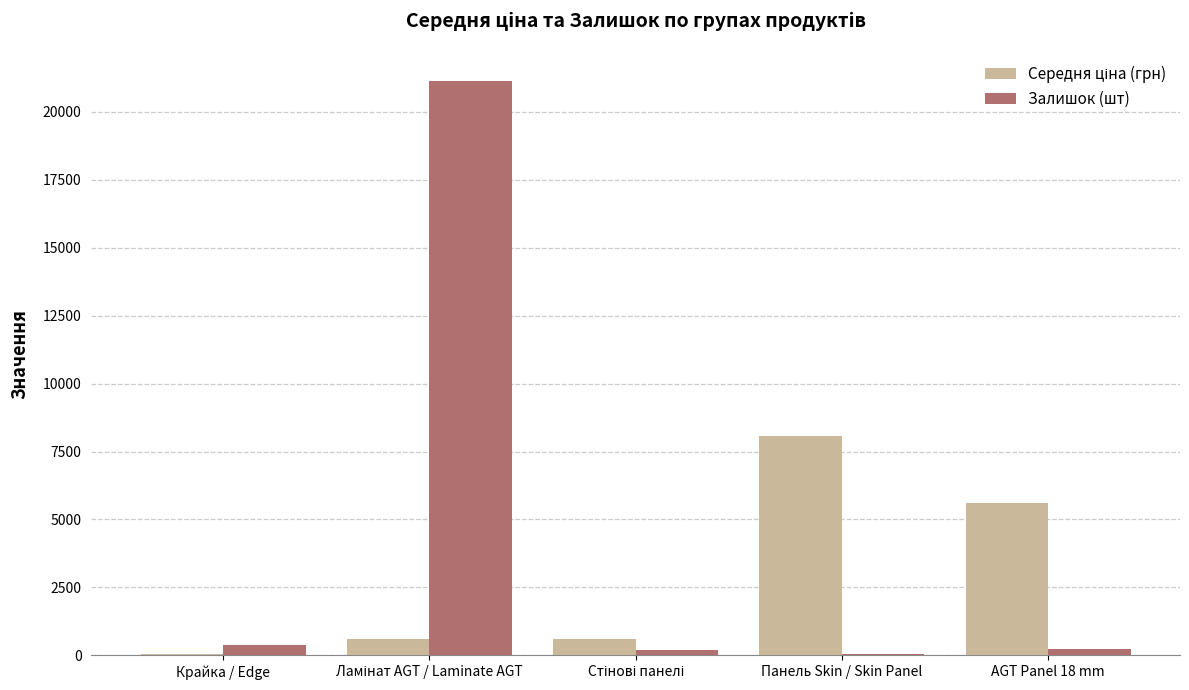

How many distinct data groups are displayed?

2